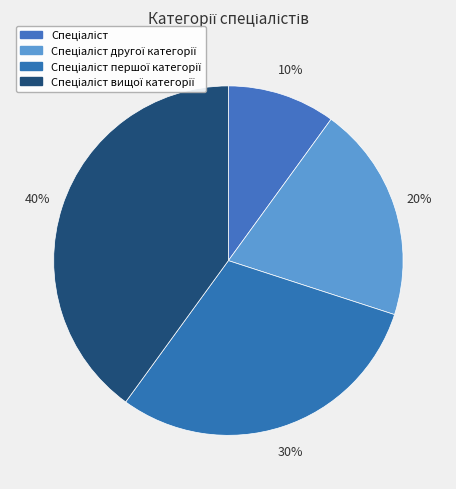

To the nearest percent, what is the combined percentage of Спеціаліст другої категорії and Спеціаліст вищої категорії?

60%